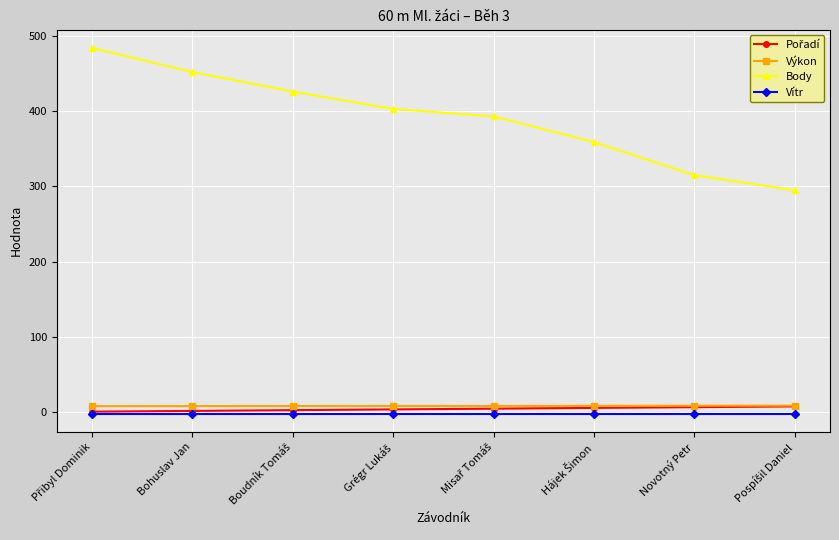

What is the maximum value shown in the chart?

484.0